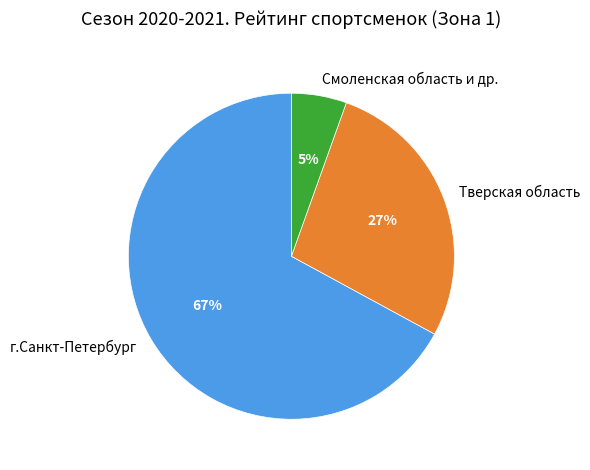

Rank the categories by value from lowest to highest.

Смоленская область и др., Тверская область, г.Санкт-Петербург